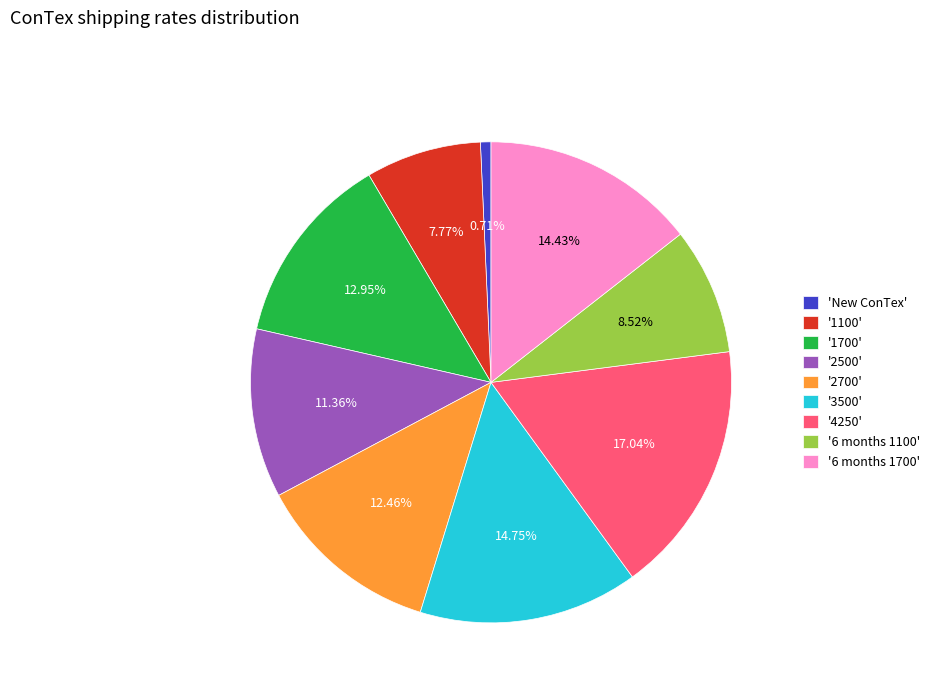

Combined, do 'New ConTex' and '2700' account for over 50%?

No